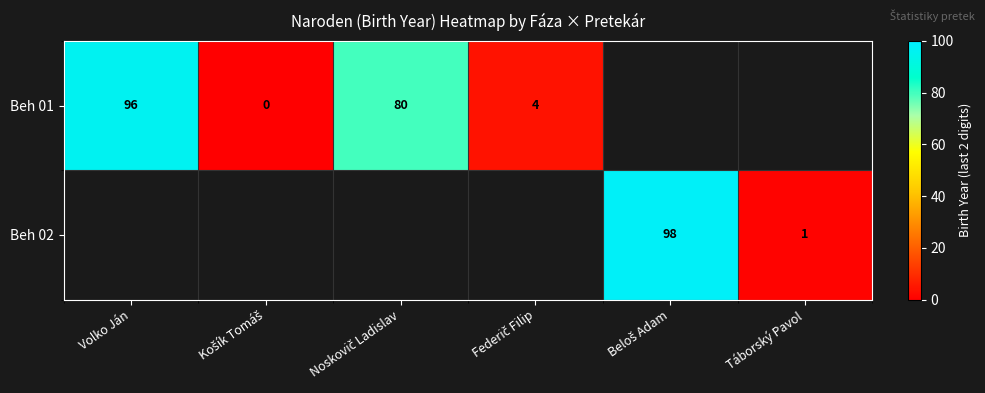

The value of Beh 01 at Volko Ján is 96. True or false?

True